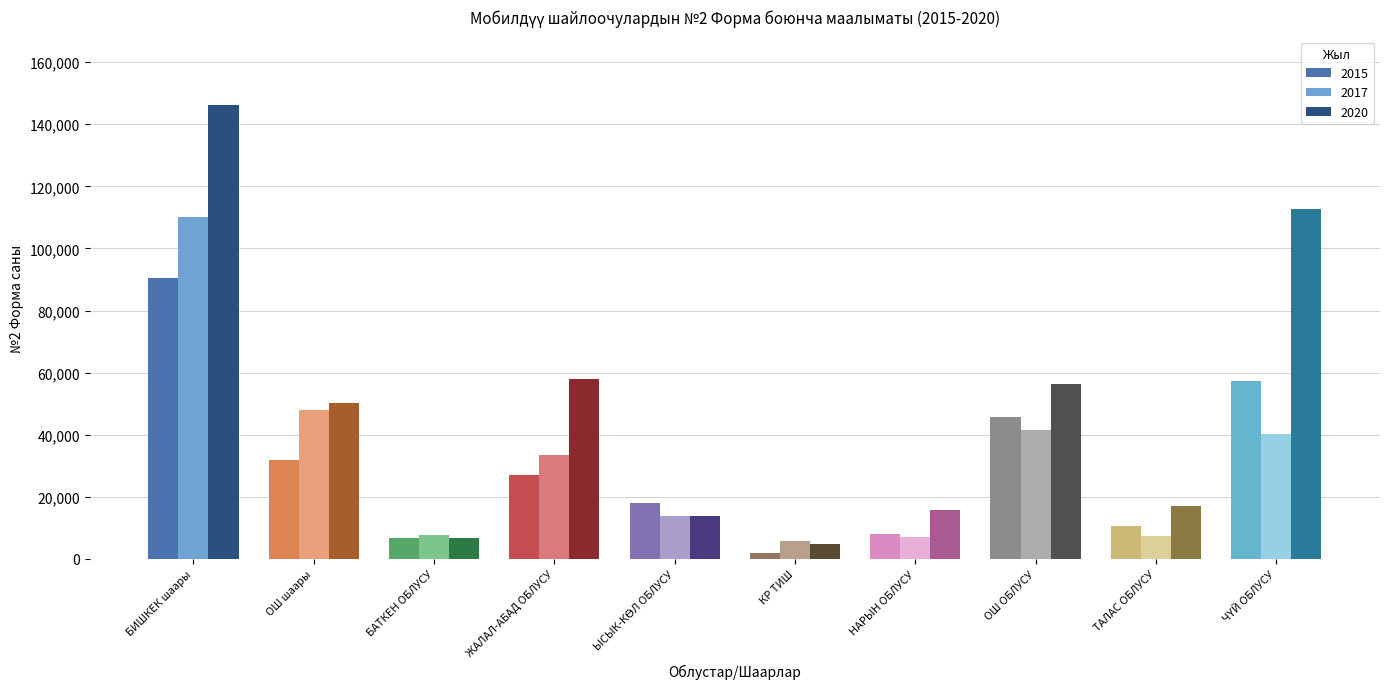

Is it true that 2020 equals 3420 at НАРЫН ОБЛУСУ?

False